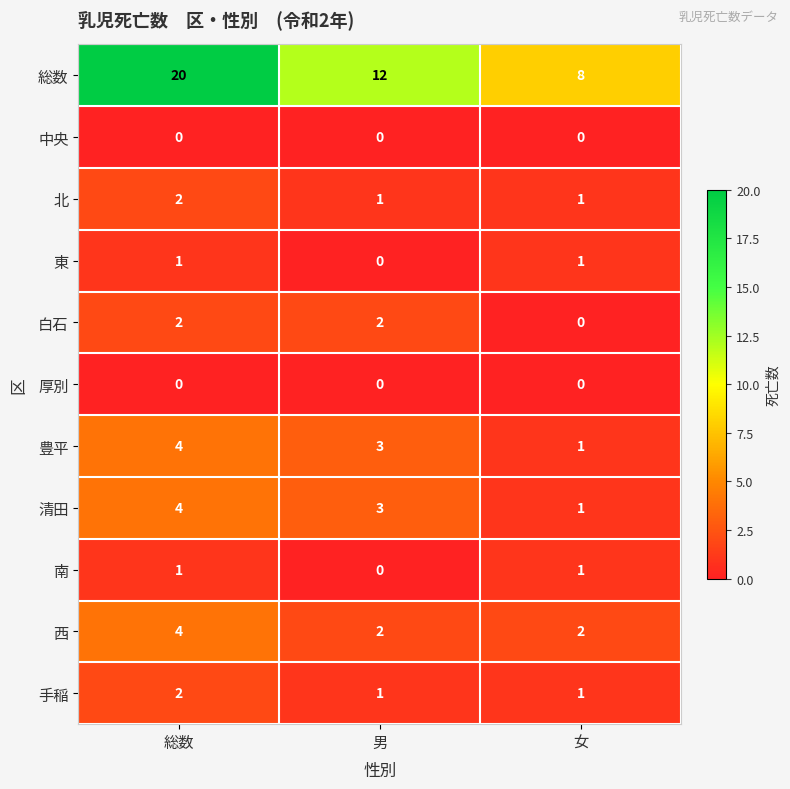

What is the spread (max minus min) of values at 女?

8